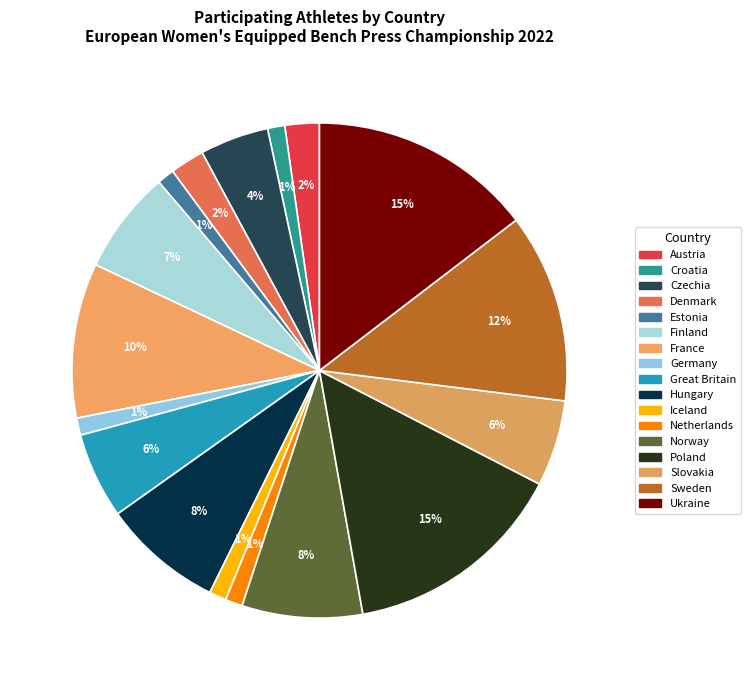

How many segments does this pie chart have?

17